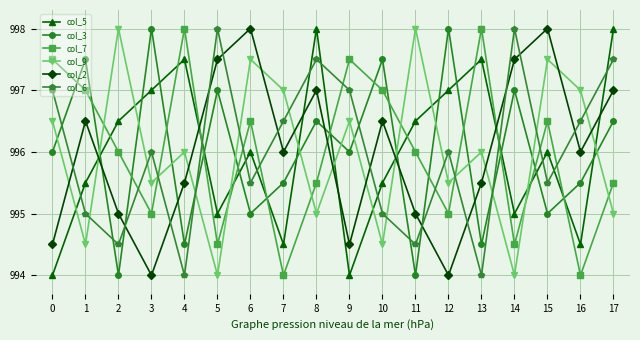

What is the difference between the highest and lowest values at 12?

4.0